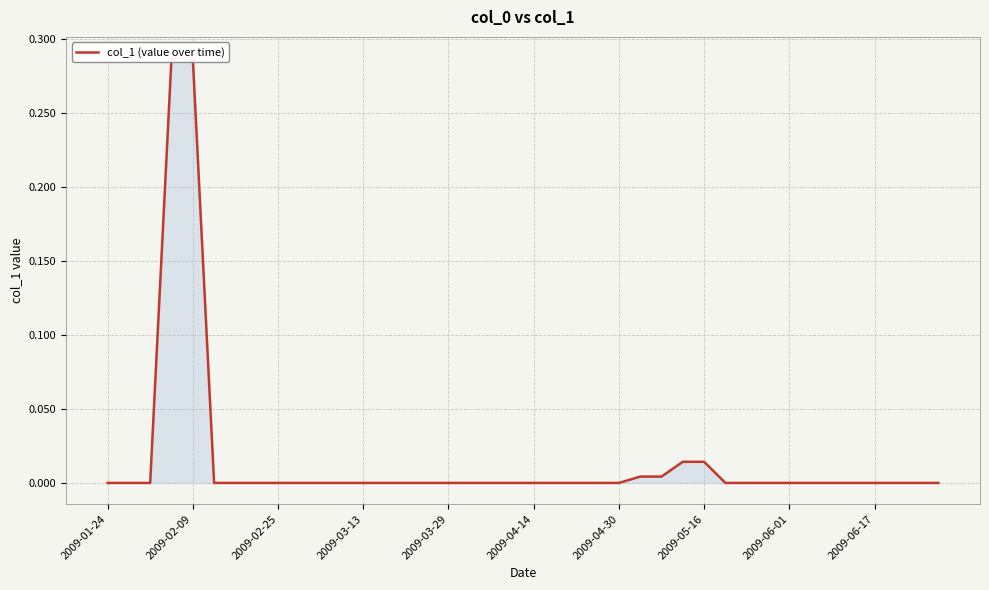

How many categories are shown in the chart?

40